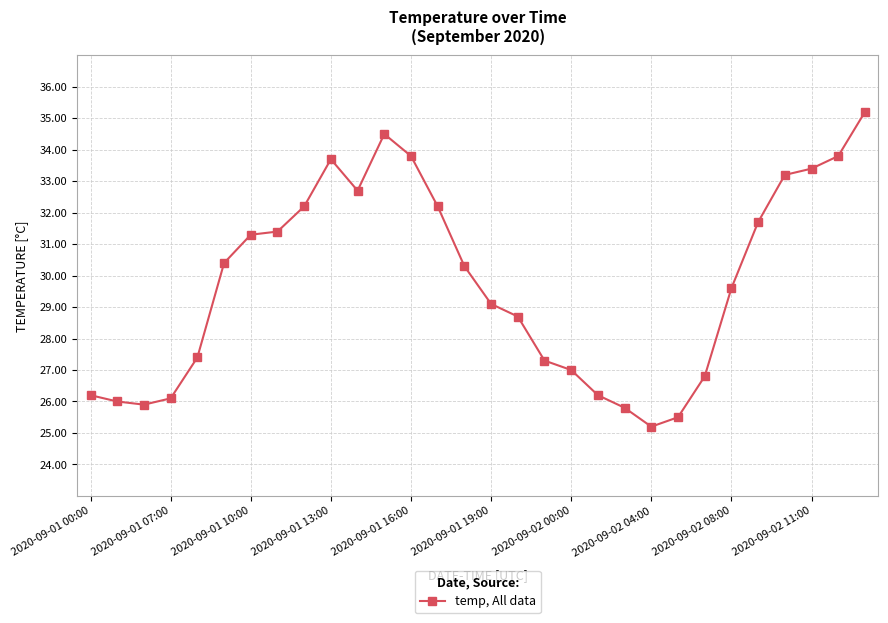

What is the value of the 10th point from the left?

33.7